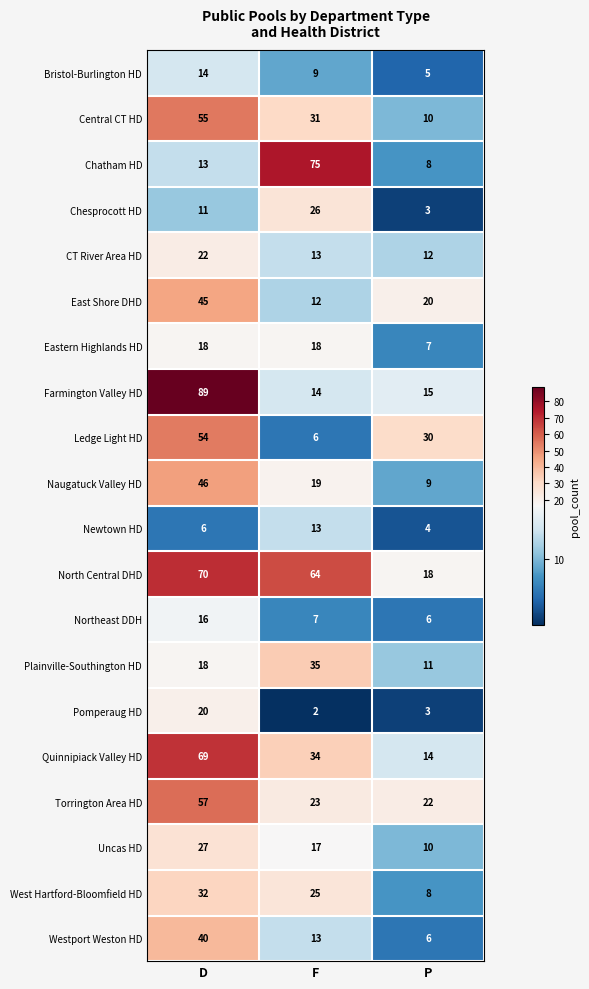

What is the difference between the maximum and minimum values in the Chesprocott HD series?

23